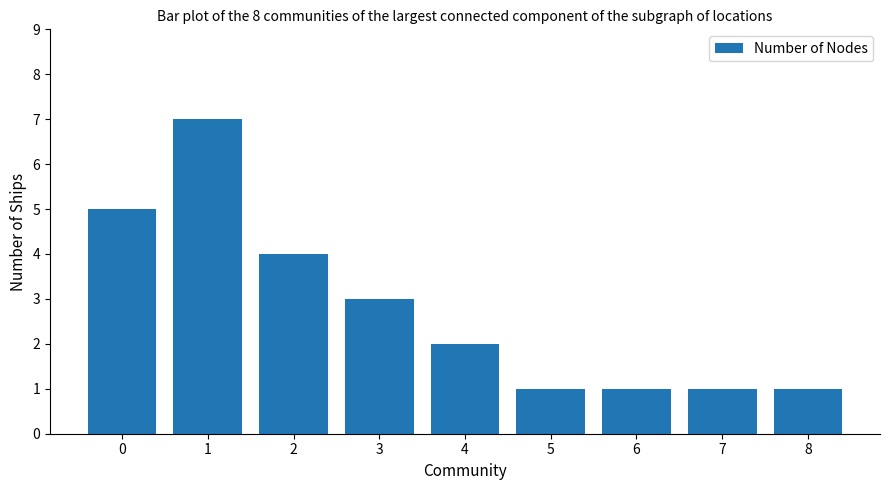

What is the difference between the maximum and minimum values?

6